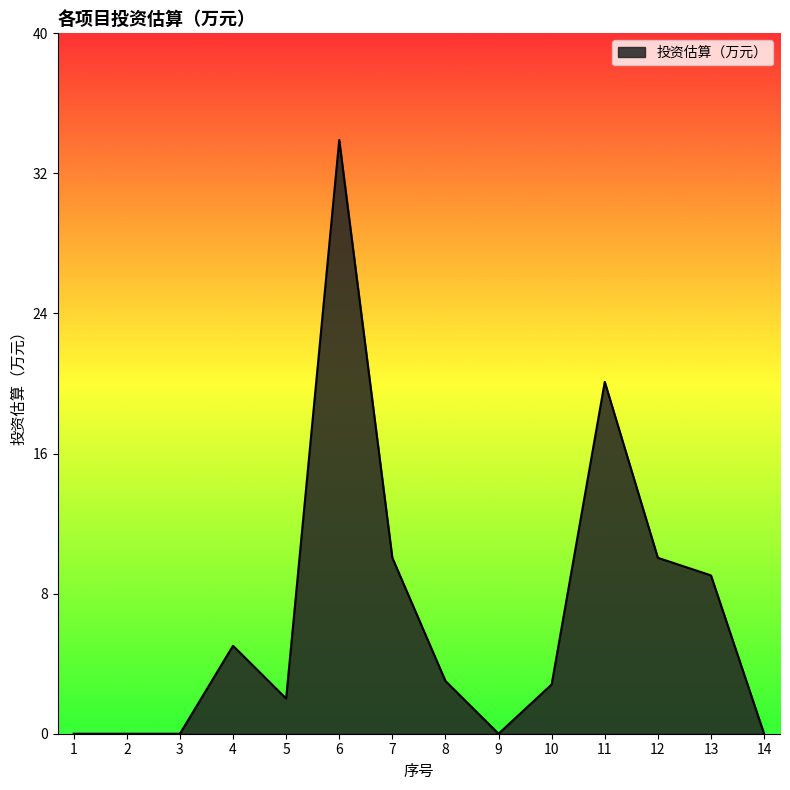

What is the maximum value shown in the chart?

33.8